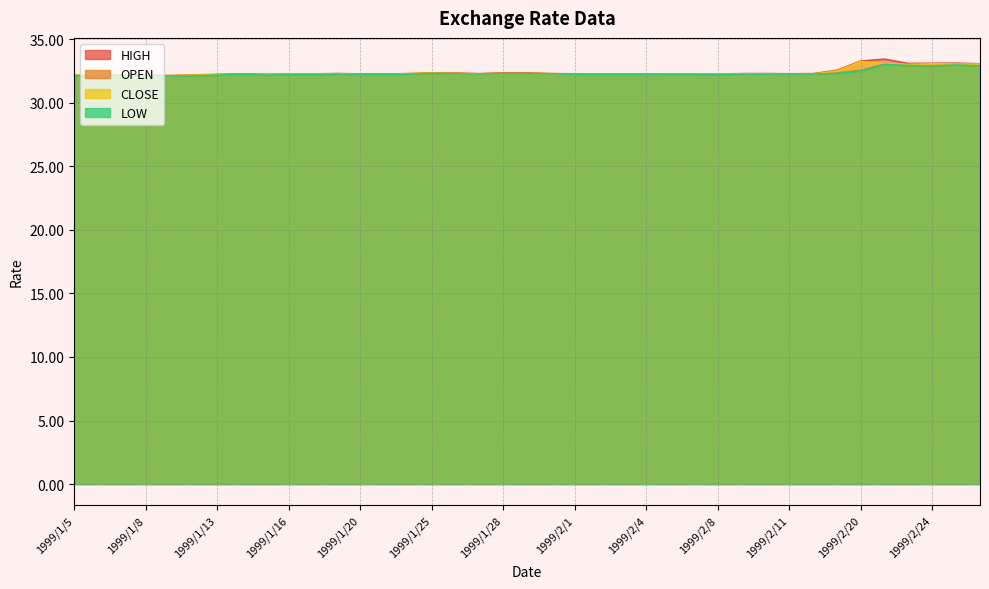

Reading left to right, transcribe all the data shown in this chart.

HIGH: 32.2	32.2	32.2	32.2	32.1	32.2	32.2	32.3	32.2	32.3	32.3	32.3	32.3	32.3	32.3	32.4	32.3	32.3	32.4	32.4	32.3	32.3	32.3	32.3	32.3	32.3	32.3	32.3	32.3	32.3	32.3	32.3	32.6	33.3	33.5	33.1	33.1	33.1	33.1
OPEN: 32.2	32.2	32.2	32.2	32.1	32.1	32.2	32.3	32.2	32.2	32.2	32.3	32.3	32.3	32.3	32.3	32.3	32.3	32.3	32.3	32.3	32.3	32.3	32.3	32.3	32.3	32.3	32.2	32.3	32.3	32.3	32.3	32.4	32.6	33.0	33.0	32.9	33.0	32.9
CLOSE: 32.2	32.2	32.2	32.2	32.1	32.2	32.2	32.3	32.2	32.2	32.3	32.3	32.3	32.3	32.3	32.3	32.3	32.3	32.3	32.3	32.3	32.3	32.3	32.3	32.3	32.2	32.2	32.3	32.3	32.3	32.3	32.3	32.5	33.3	33.1	33.0	33.1	33.1	33.1
LOW: 32.1	32.2	32.2	32.1	32.1	32.1	32.2	32.2	32.2	32.2	32.2	32.3	32.3	32.3	32.3	32.3	32.3	32.3	32.3	32.3	32.3	32.3	32.3	32.2	32.3	32.2	32.2	32.2	32.3	32.3	32.3	32.3	32.3	32.5	33.0	33.0	32.9	33.0	32.9